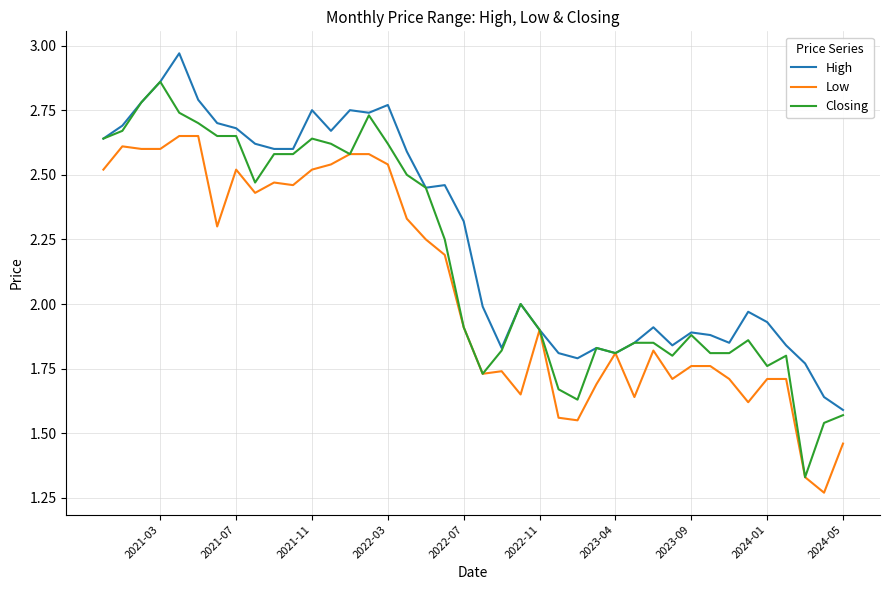

In High, how many points are higher than both neighbors (excluding endpoints)?

10